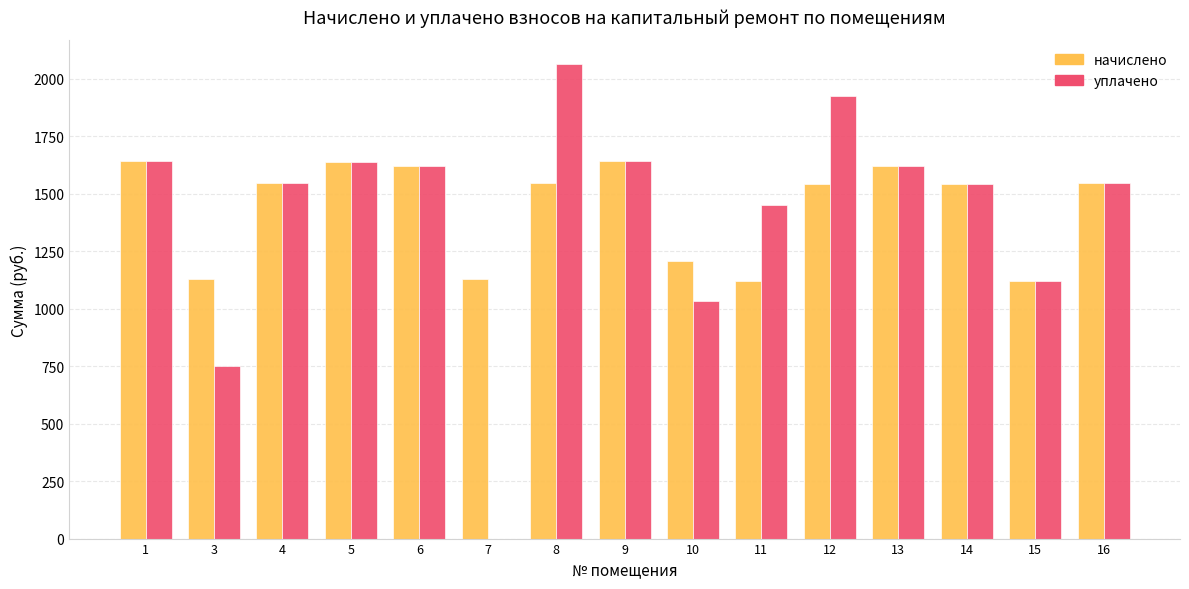

How many distinct data groups are displayed?

2